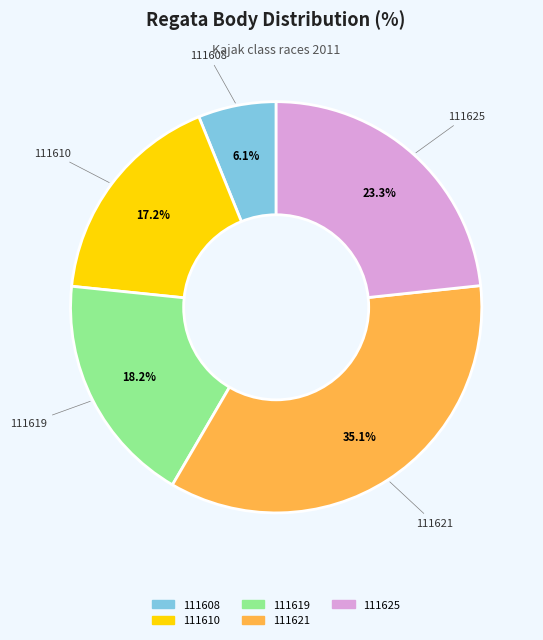

Is there a majority slice in this chart?

No